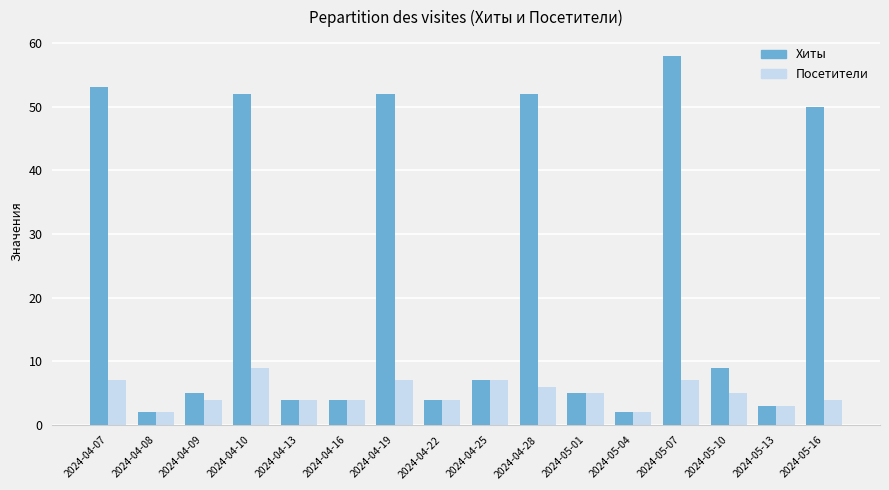

Count the number of data series in this chart.

2